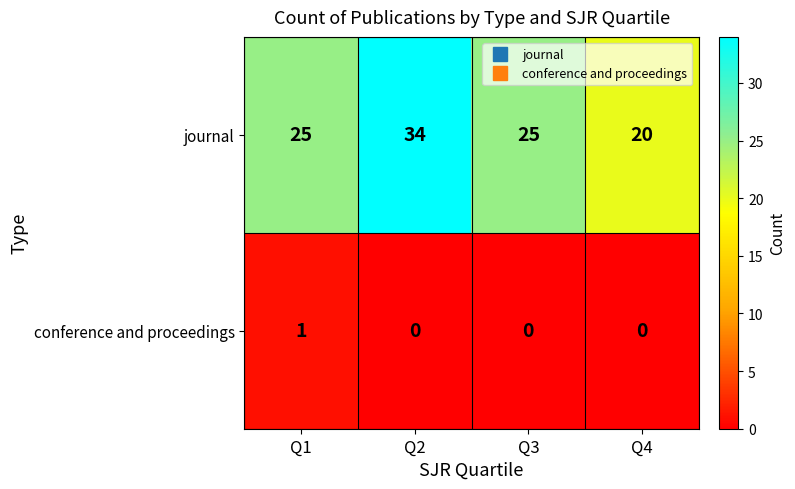

Which series has the largest total across all categories?

journal